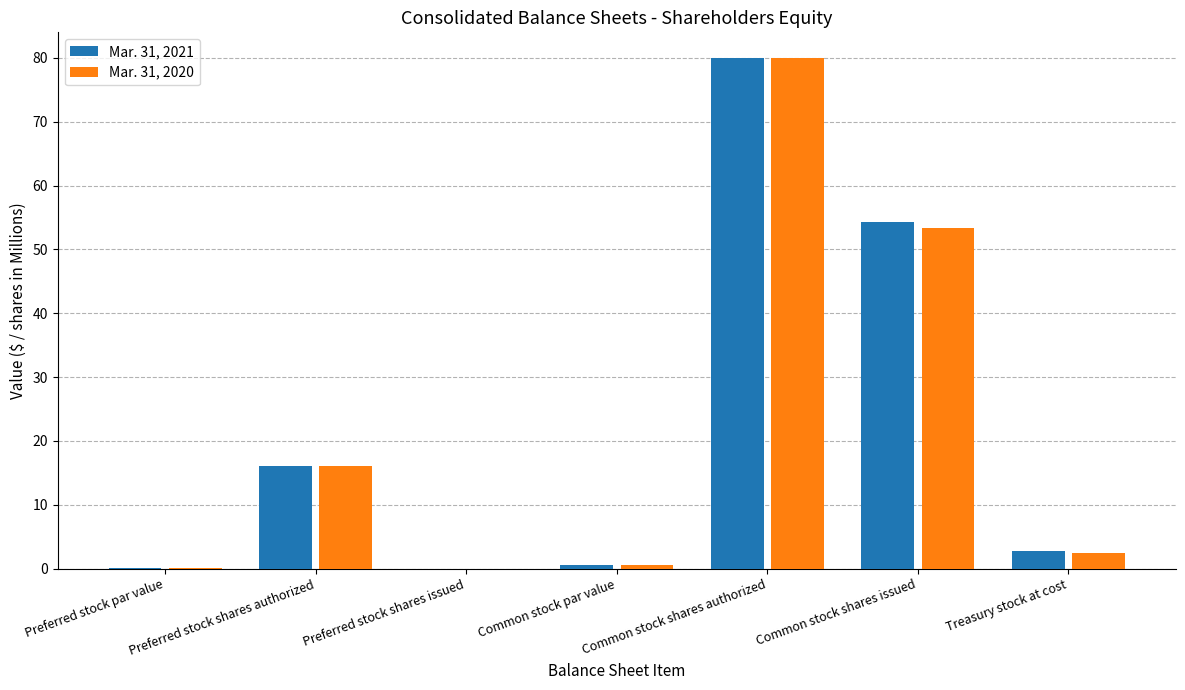

What is the approximate value of Mar. 31, 2020 at Common stock shares issued?

53.4